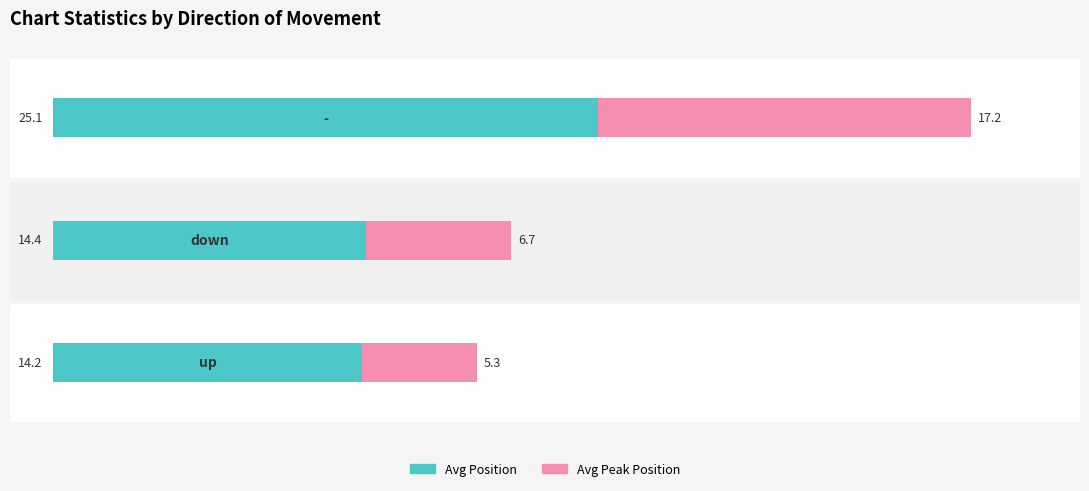

Are the bars horizontal?

Yes